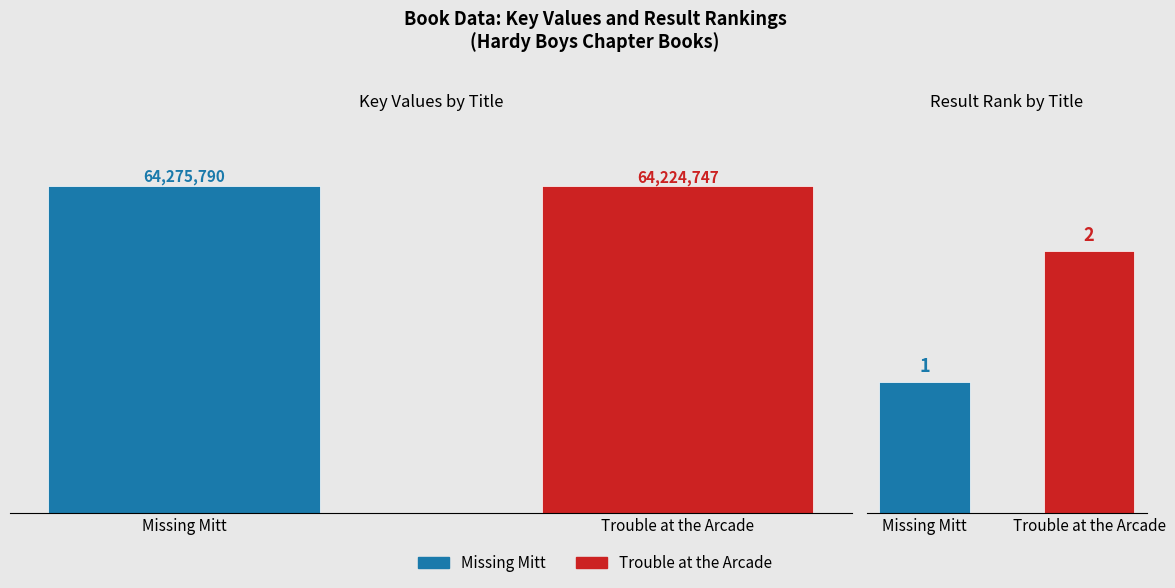

Does the chart contain any negative values?

No